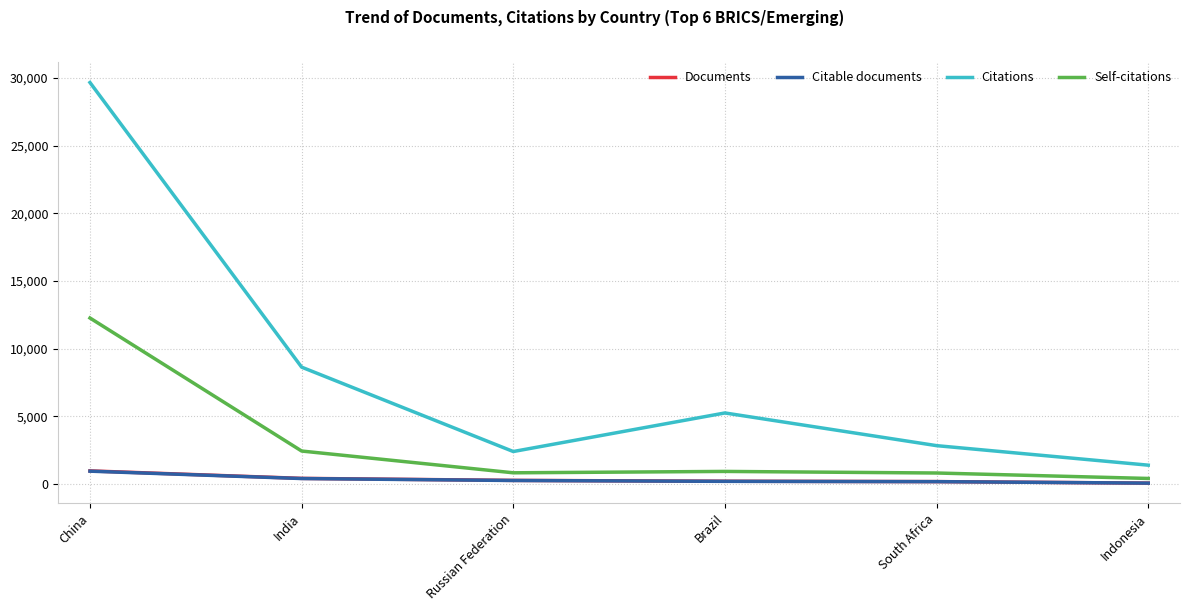

Is it true that Citations equals 29667 at China?

True